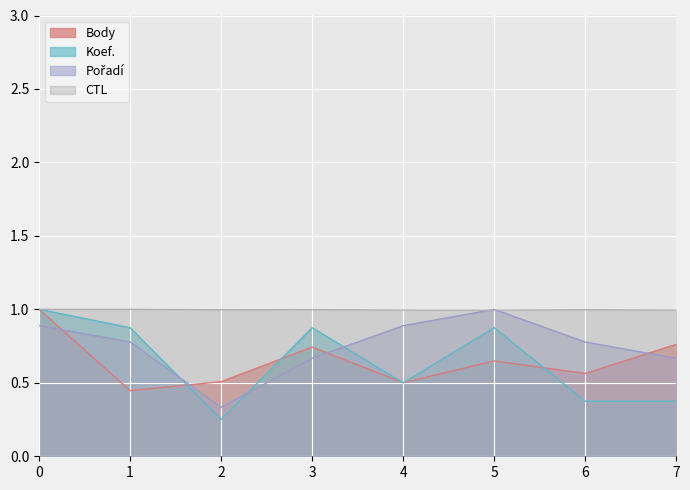

What is the spread (max minus min) of values at 4?

0.5